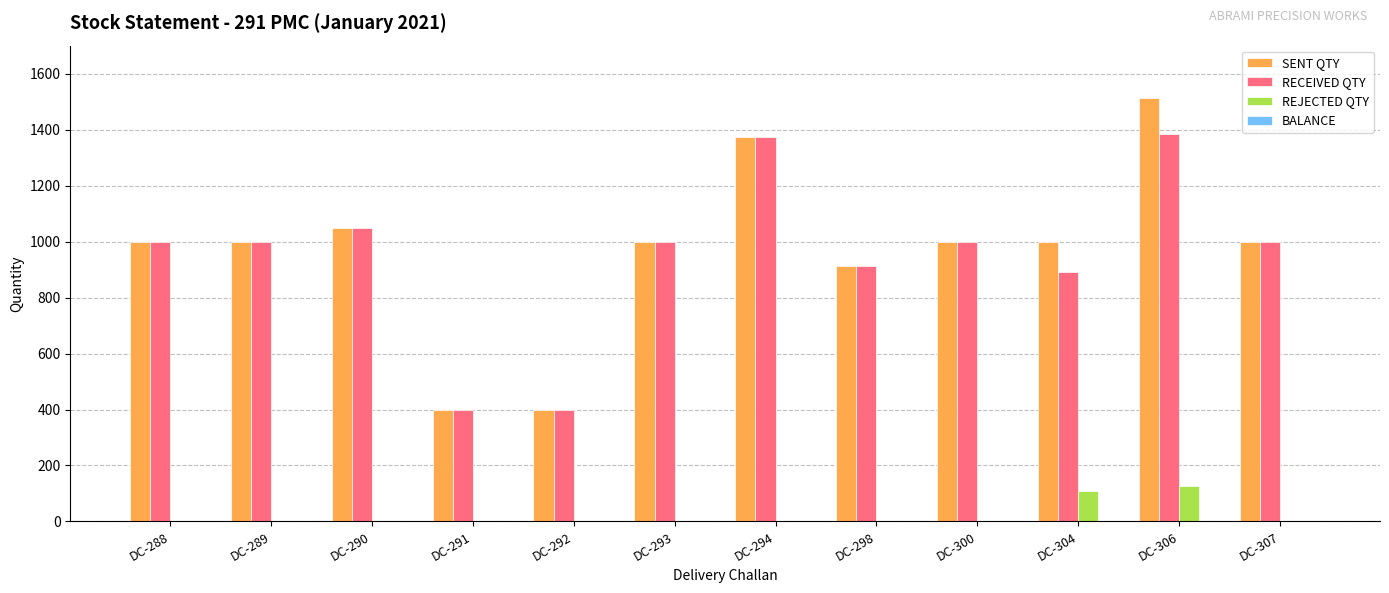

What is the sum of the RECEIVED QTY values at DC-304 and DC-288?

1892